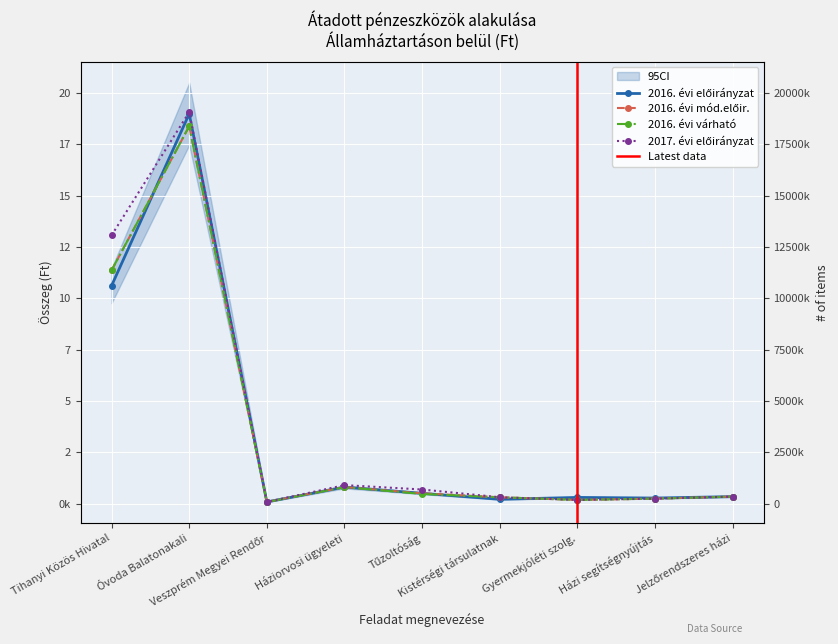

Which series has the largest total across all categories?

2017. évi előirányzat